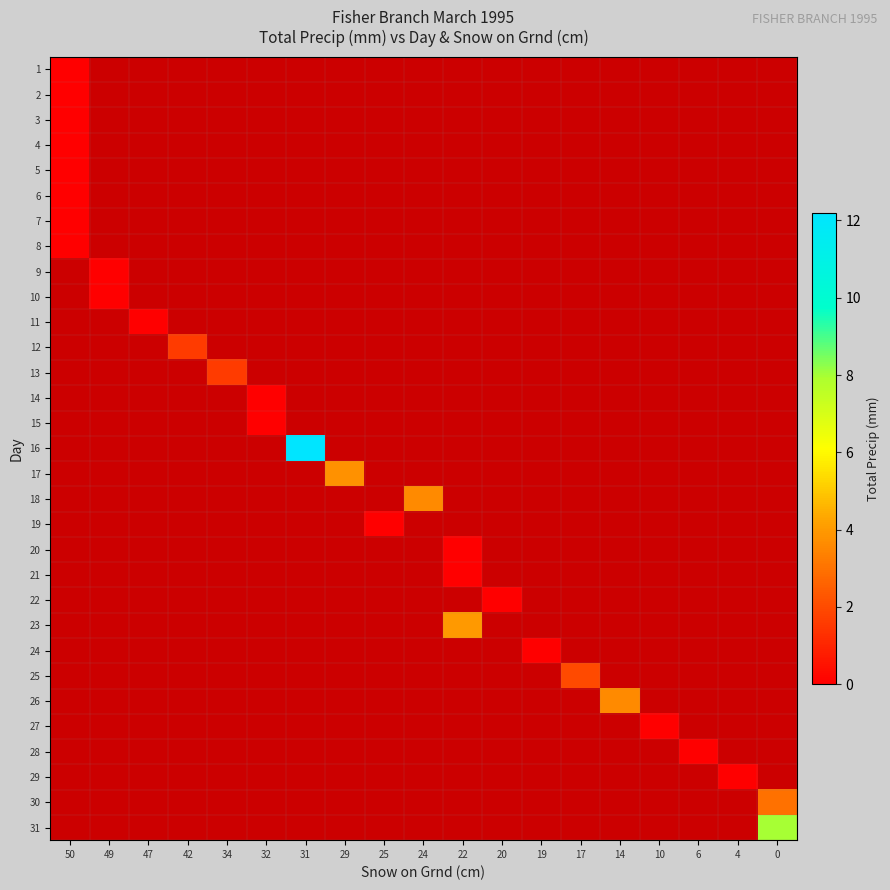

Is the value of 18 at 25 greater than the value of 26 at 24?

No